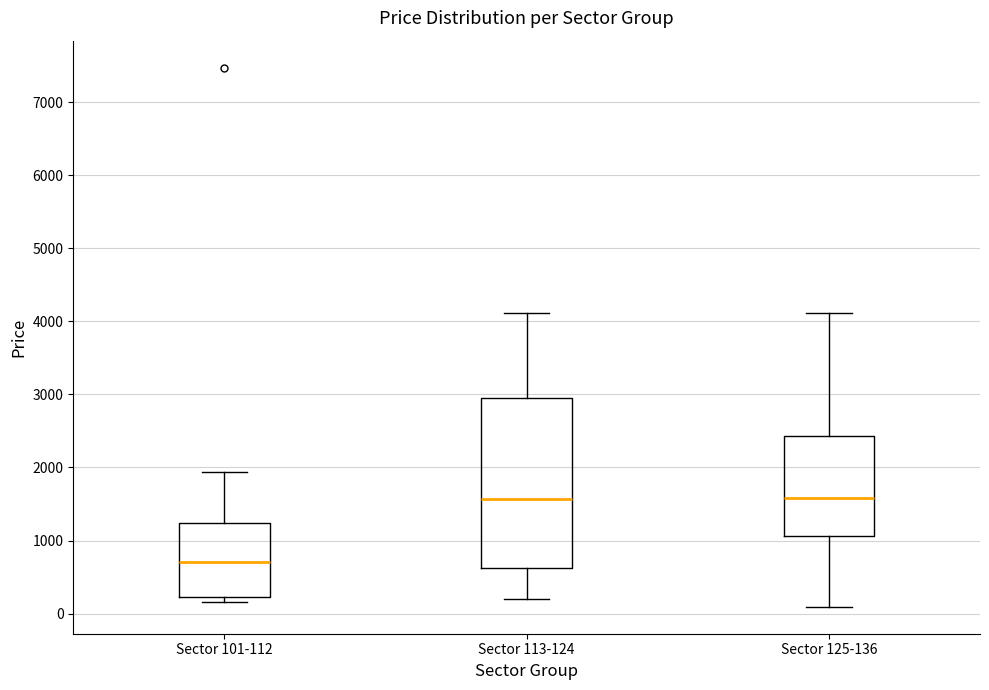

Which box has the lowest median line?

Sector 101-112